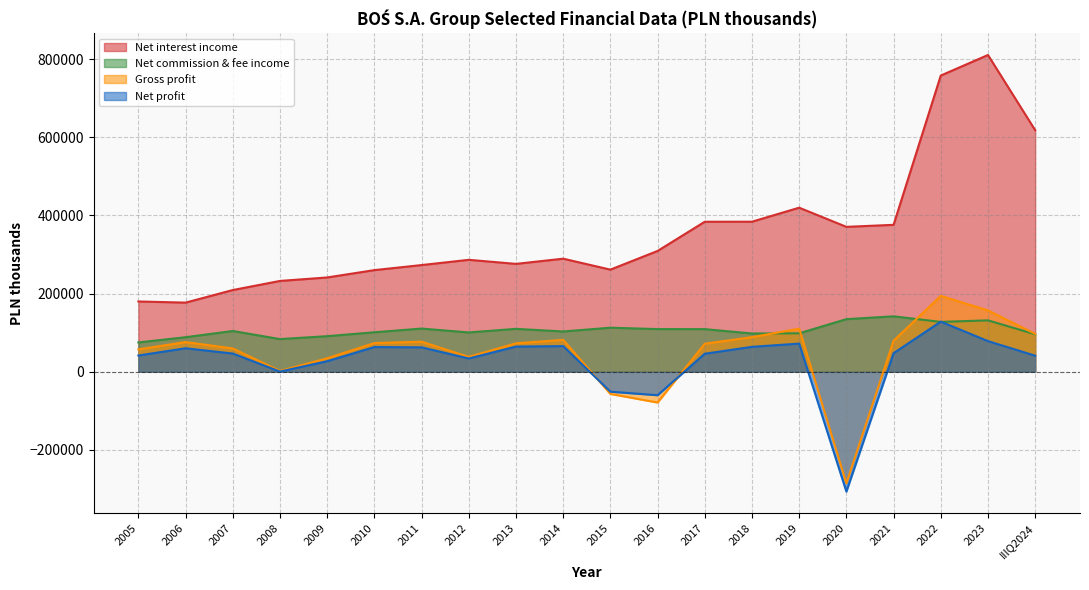

What is the maximum value for Net profit?

128244